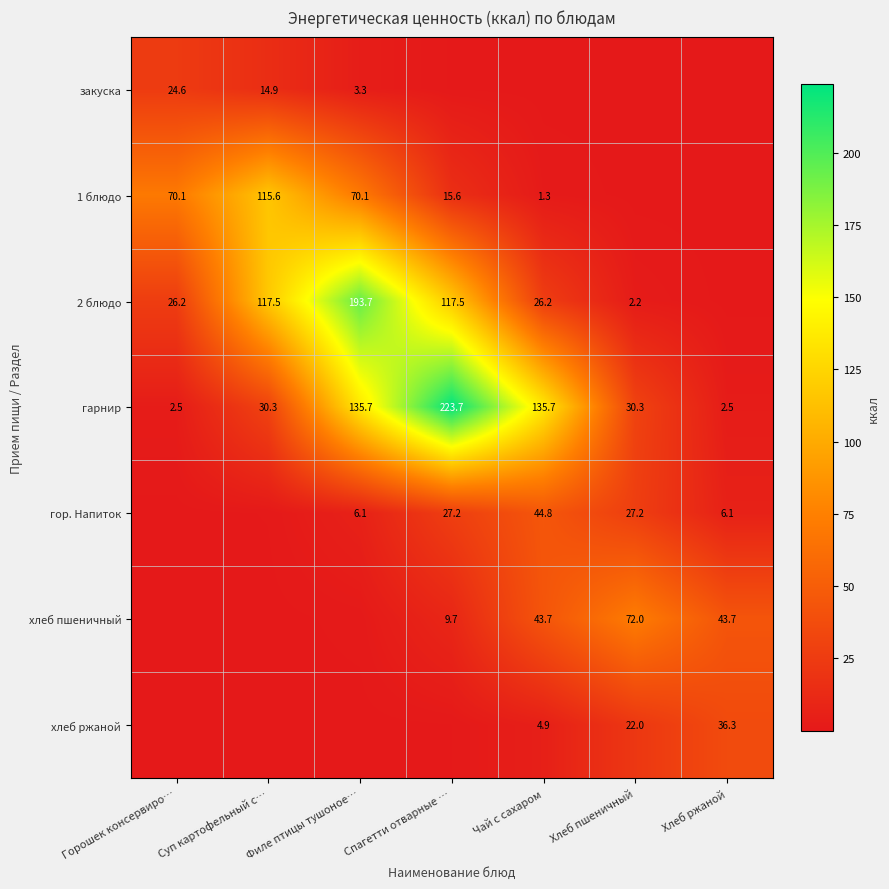

How many categories are shown in the chart?

7